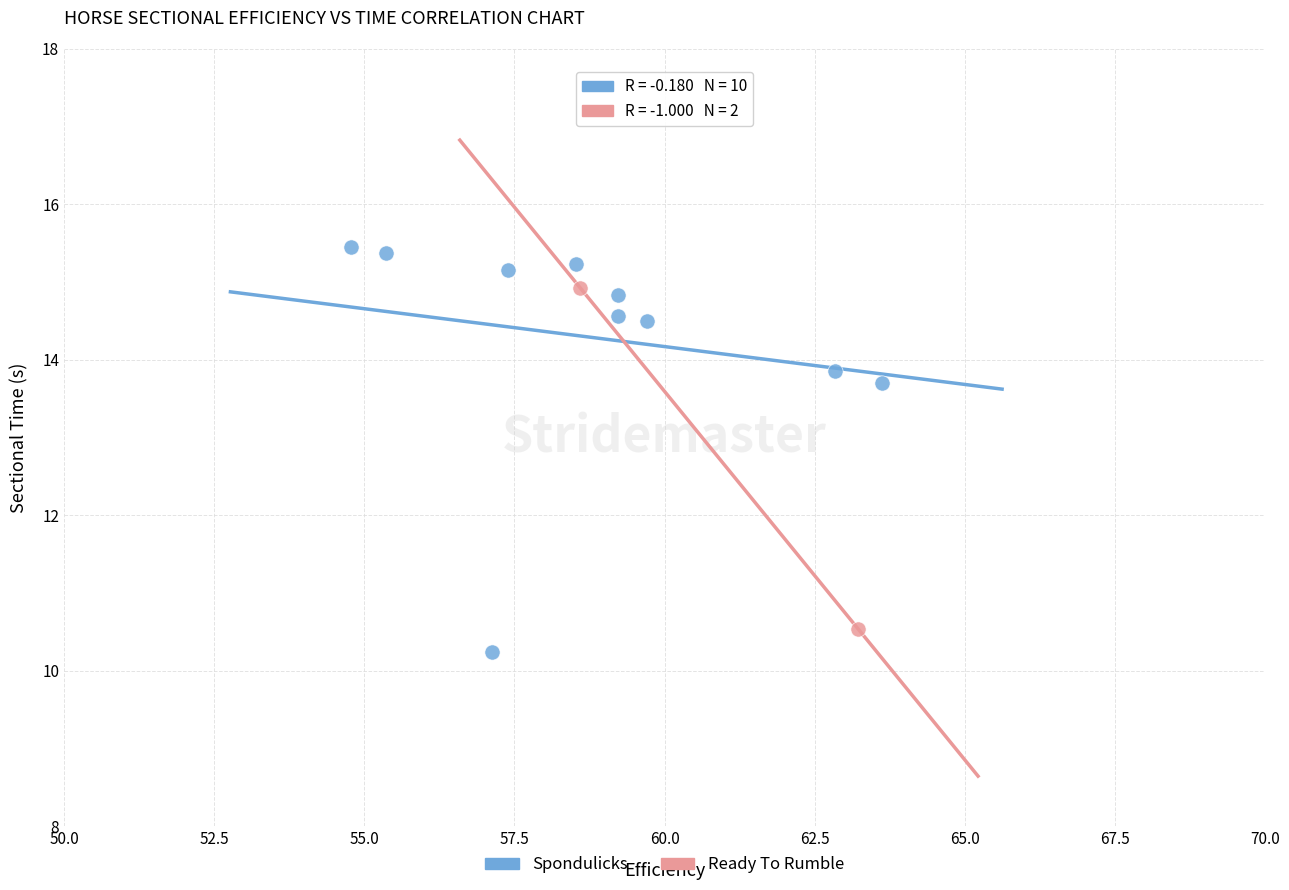

What are all the series names shown in the legend?

Spondulicks, Ready To Rumble